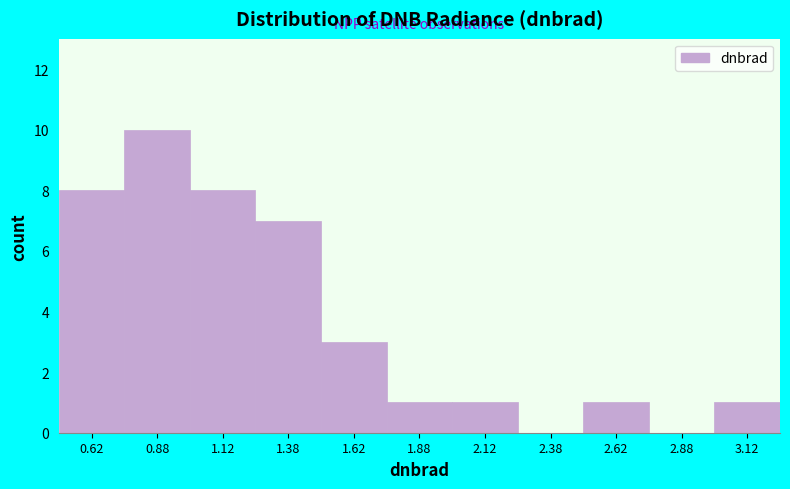

What is the height of the bar covering 2.50 to 2.75 on the x-axis? The values are not printed on the chart, so give them approximately, as read against the axis.

1